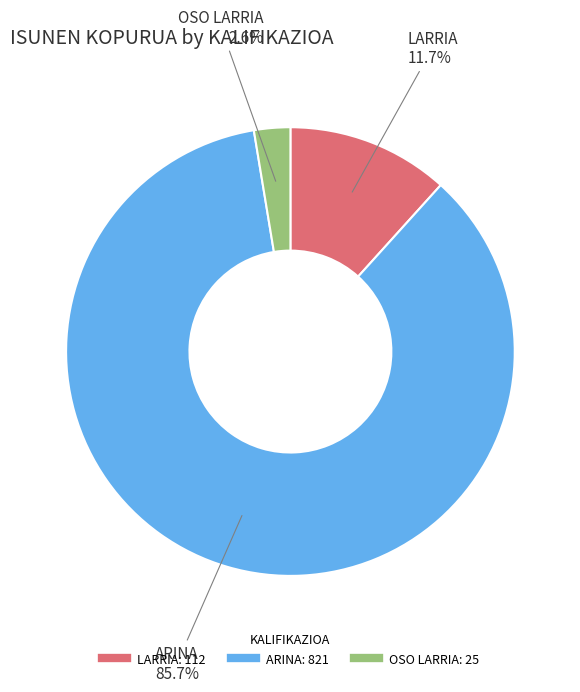

Which slice represents more than half of the pie?

ARINA